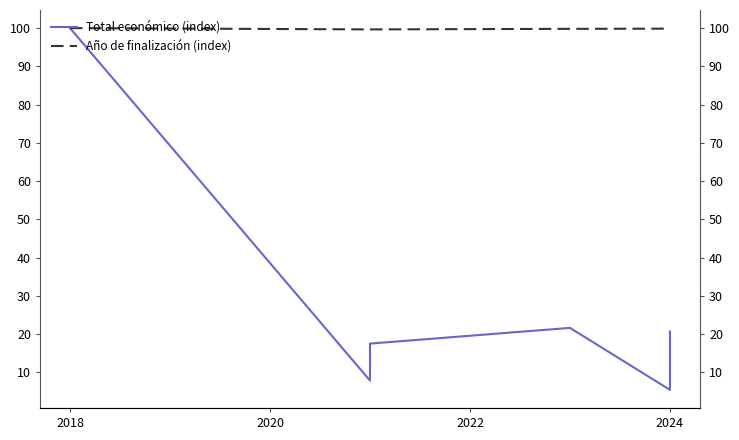

What is the greatest value displayed?

100.0